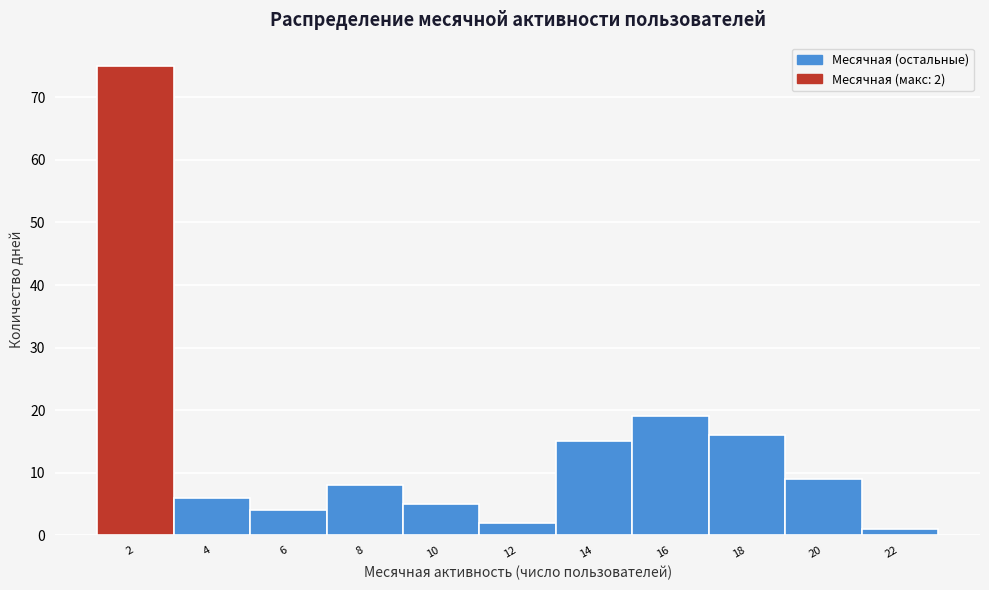

Reading left to right, what are all the values shown in this chart?

75	6	4	8	5	2	15	19	16	9	1